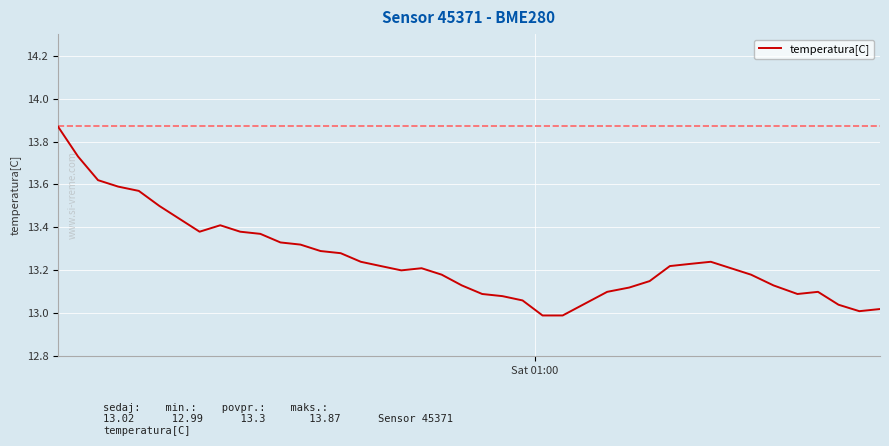

What is the difference between the maximum and minimum values?

0.9